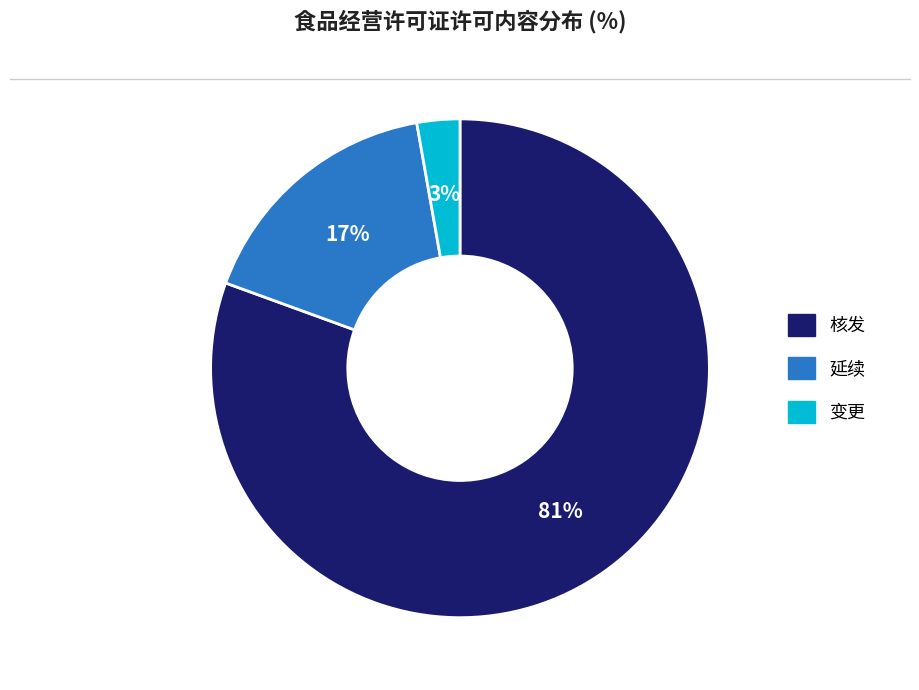

The 延续 slice represents 17% of the pie. True or false?

True